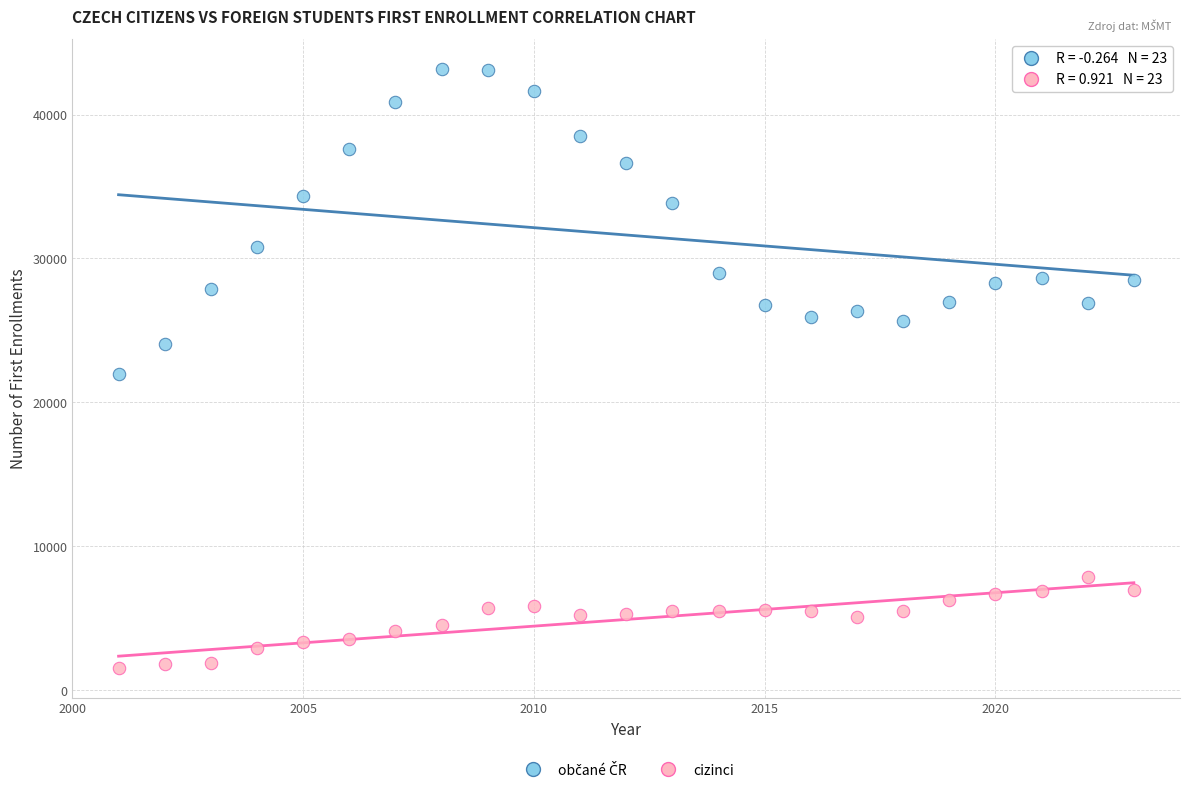

What is the X range (max minus min) for the scatter plot?

22